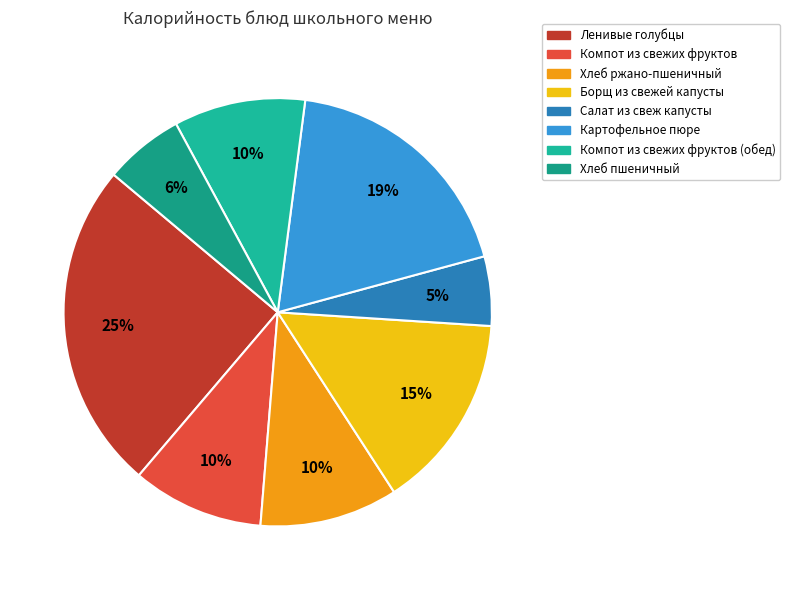

Is it true that Компот из свежих фруктов is 10% of the pie?

True